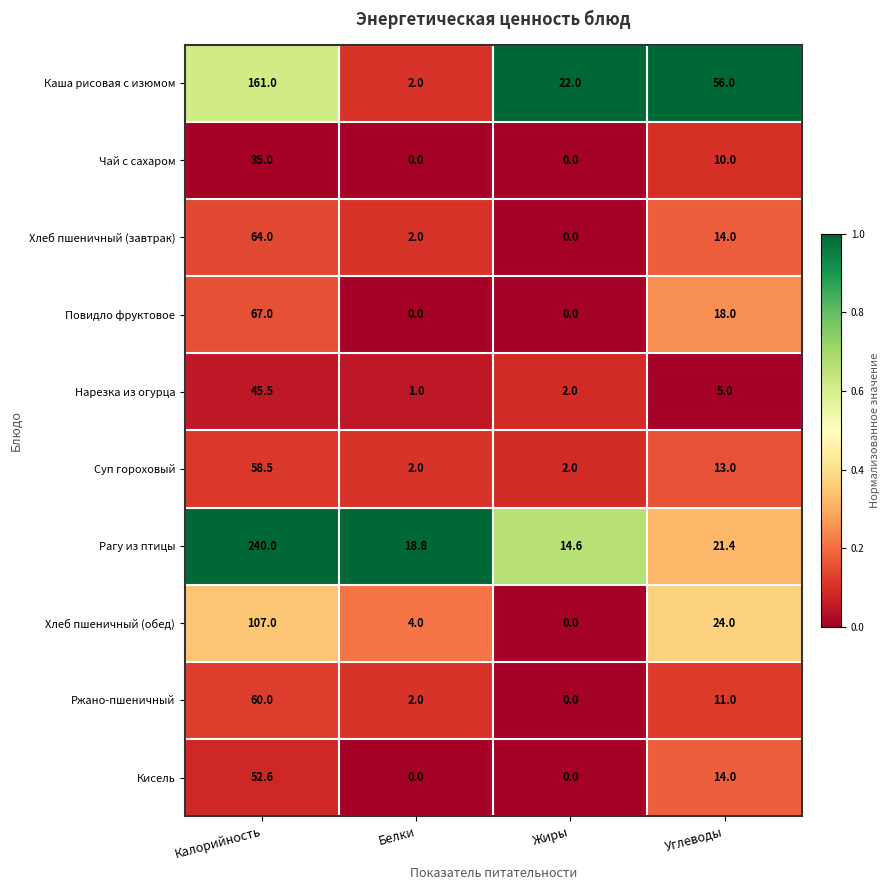

What is the average value of the Нарезка из огурца series?

13.4